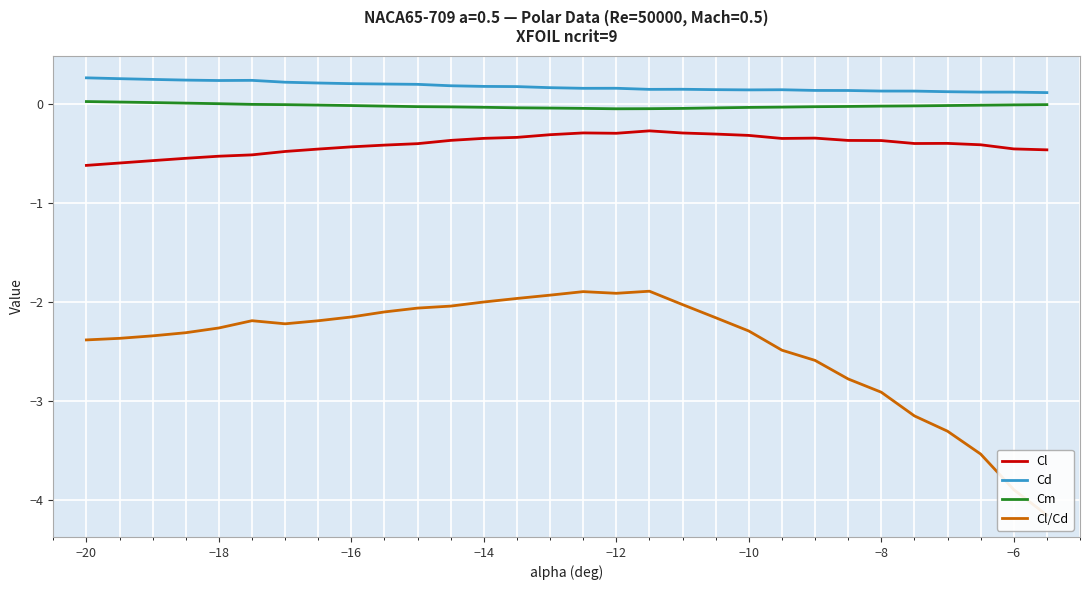

True or false: Cl has a value of -0.3 at −12.

True